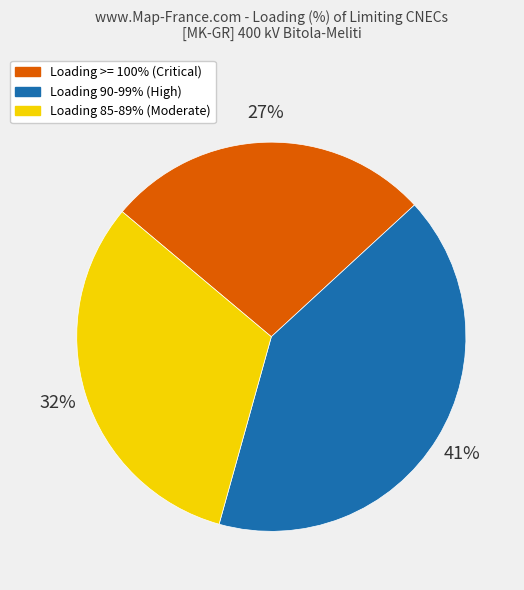

Is there any slice that represents more than half of the pie?

No